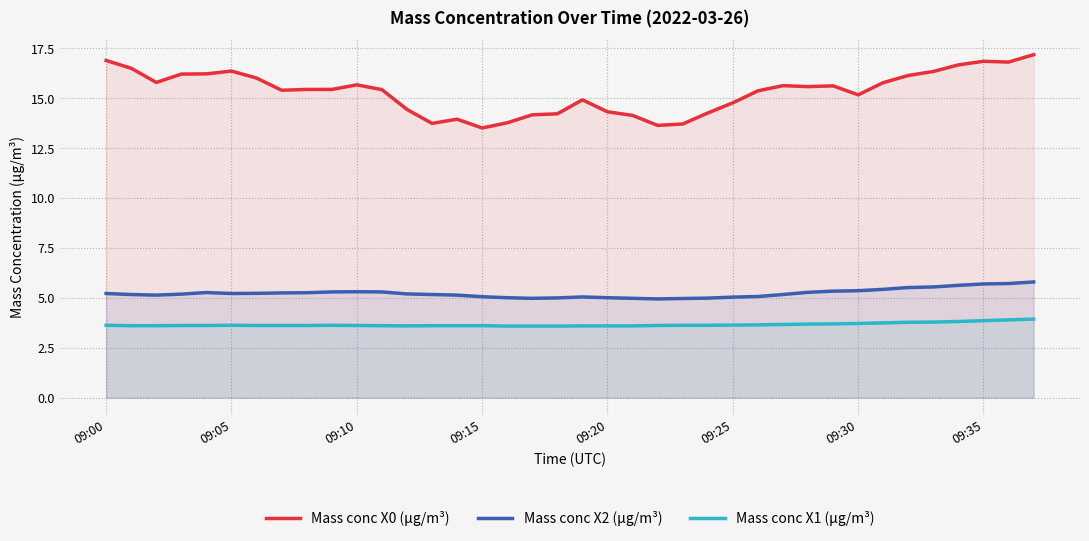

True or false: Mass conc X1 (μg/m³) and Mass conc X2 (μg/m³) intersect in this chart.

False